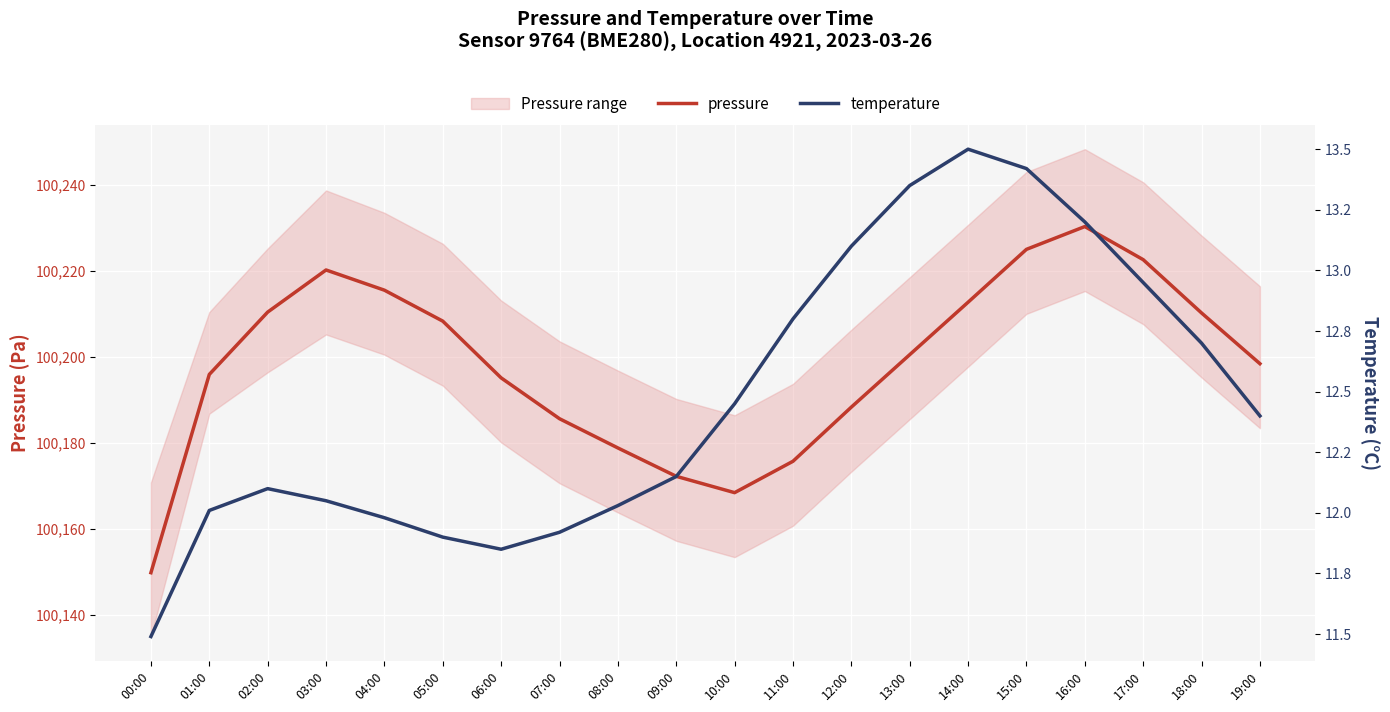

The value of temperature at 13:00 is 8.6. True or false?

False